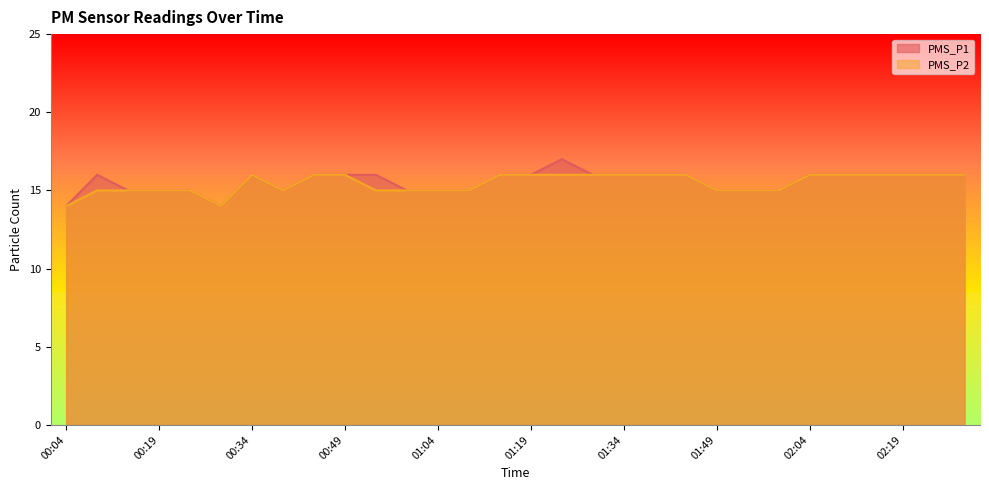

In PMS_P1, how many points are lower than both neighbors (excluding endpoints)?

2